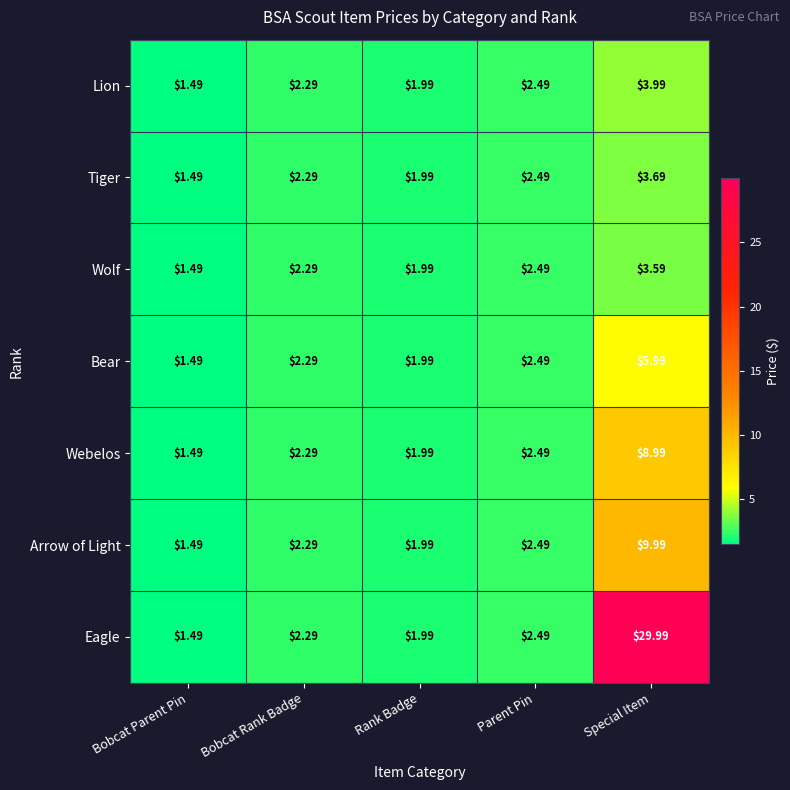

At which label is Arrow of Light closest to 5?

Parent Pin